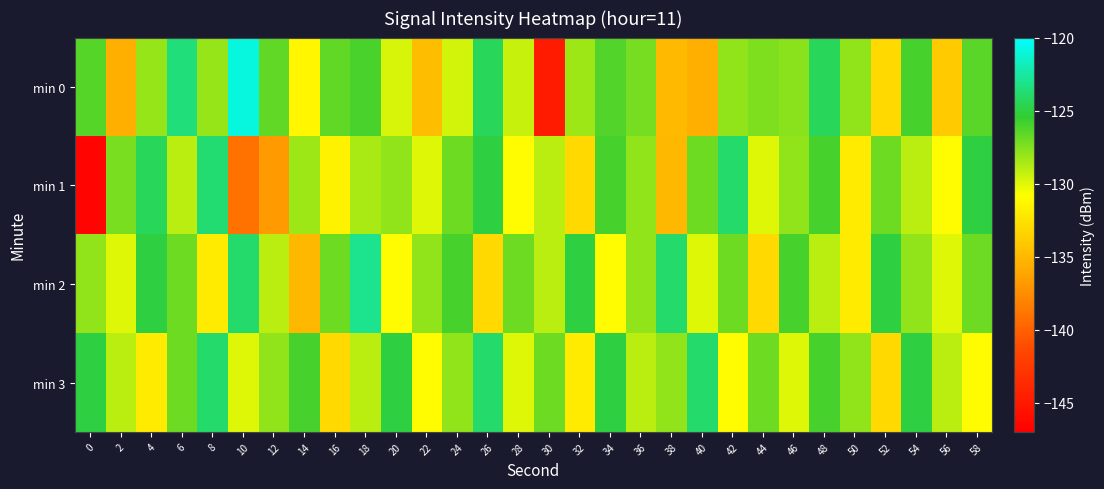

Which series has the largest range (max minus min)?

row_0